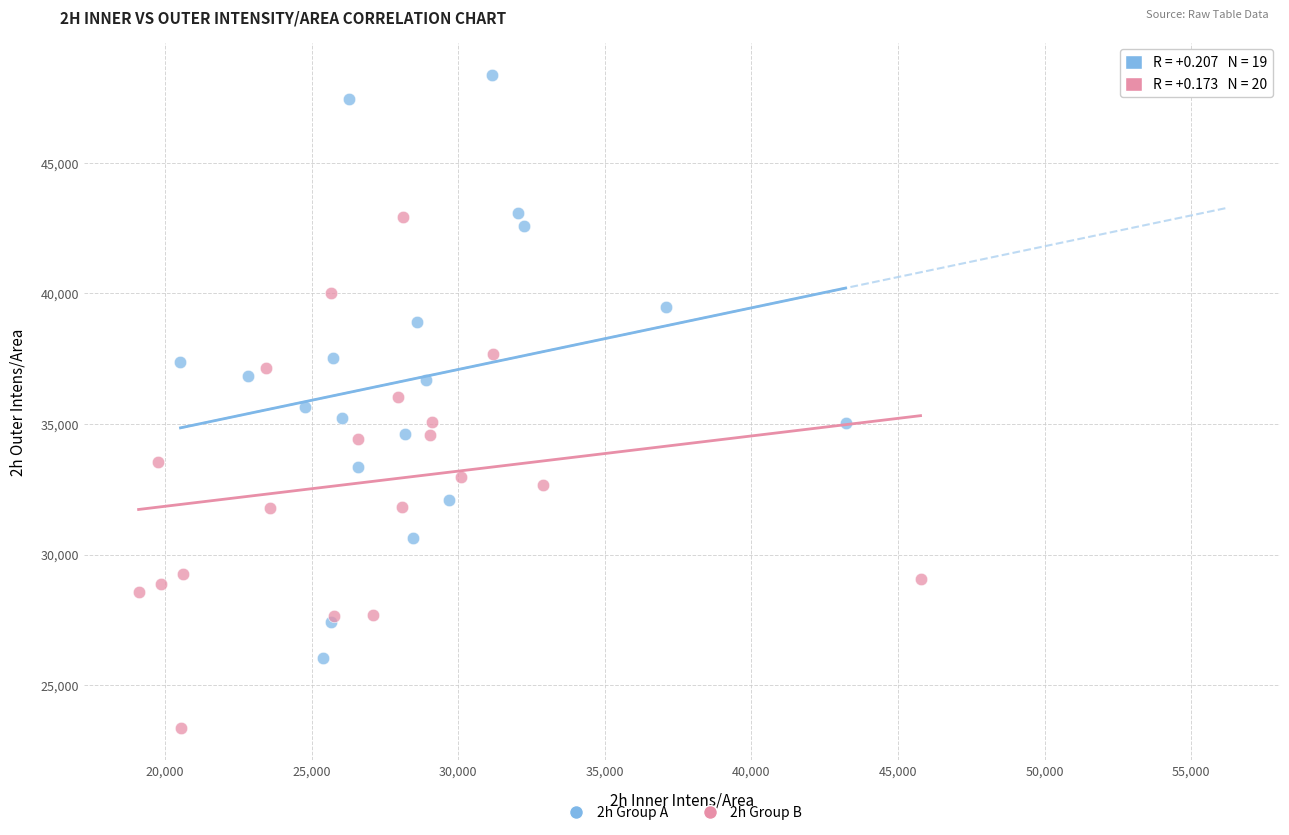

Which series reaches the minimum Y coordinate?

2h Group B